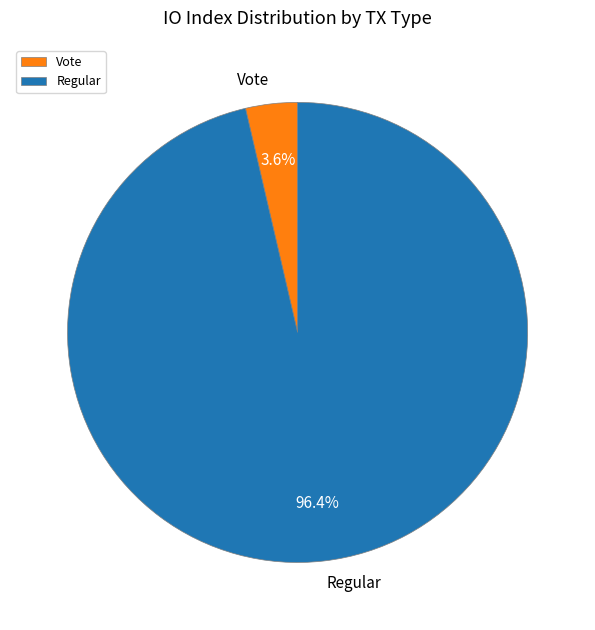

To the nearest percent, what is the difference between the Vote and Regular slice percentages?

93%